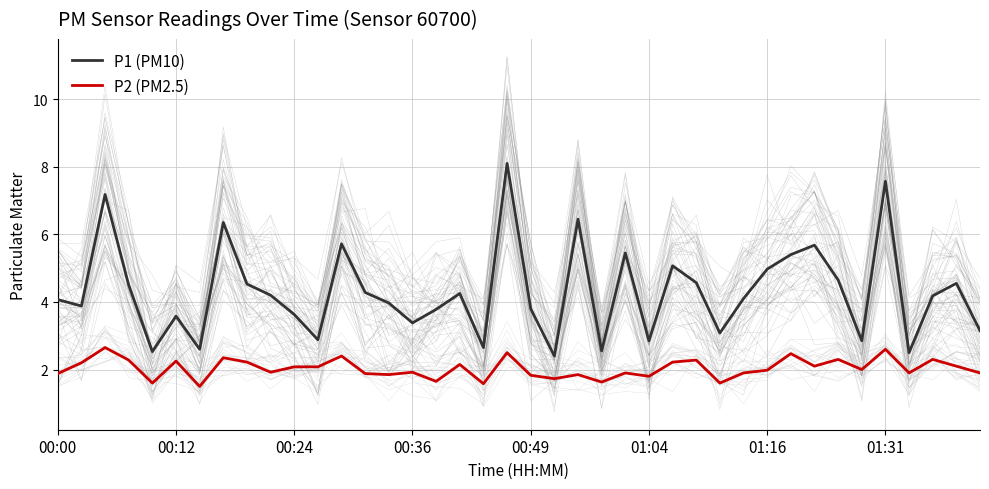

True or false: P1 (PM10) and P2 (PM2.5) cross at least once.

False